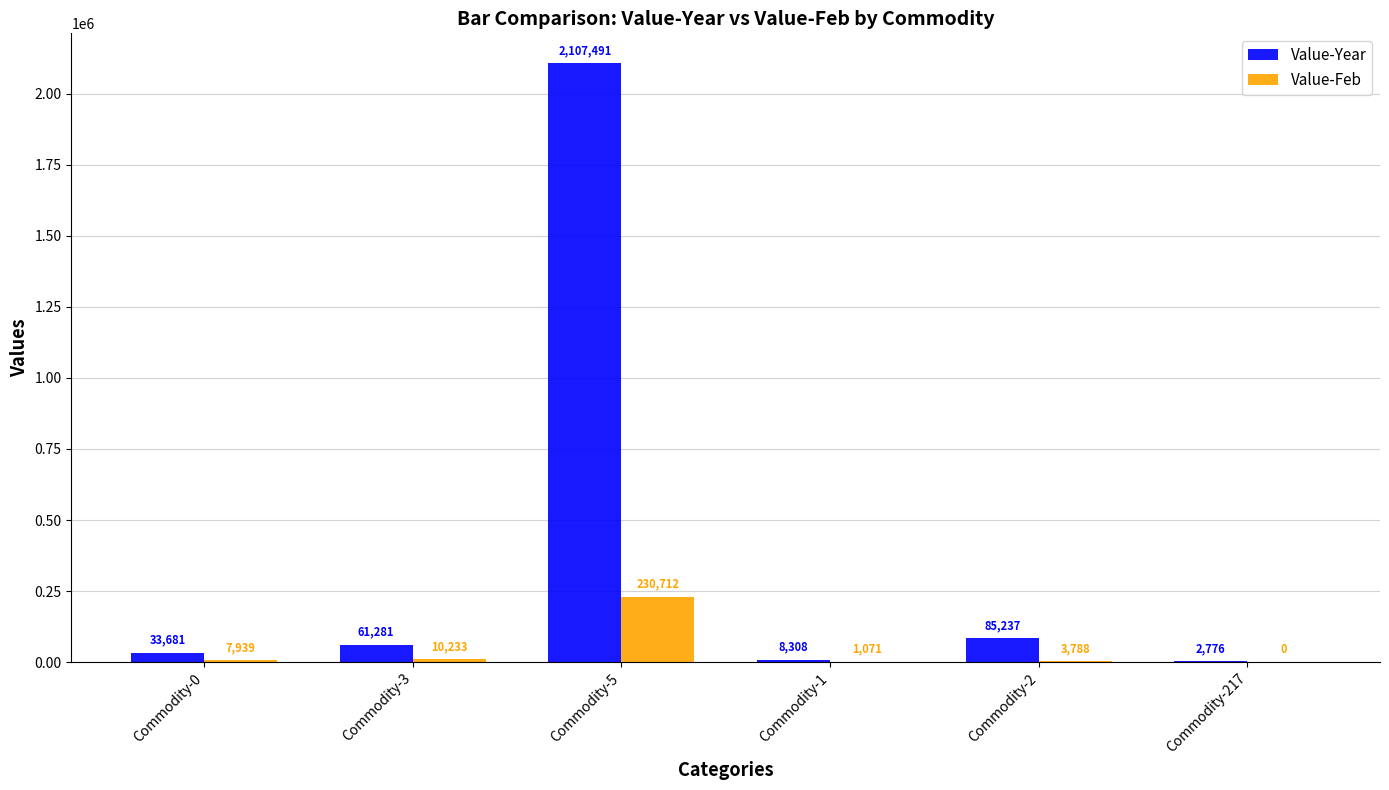

Which category has the highest value across all series?

Commodity-5